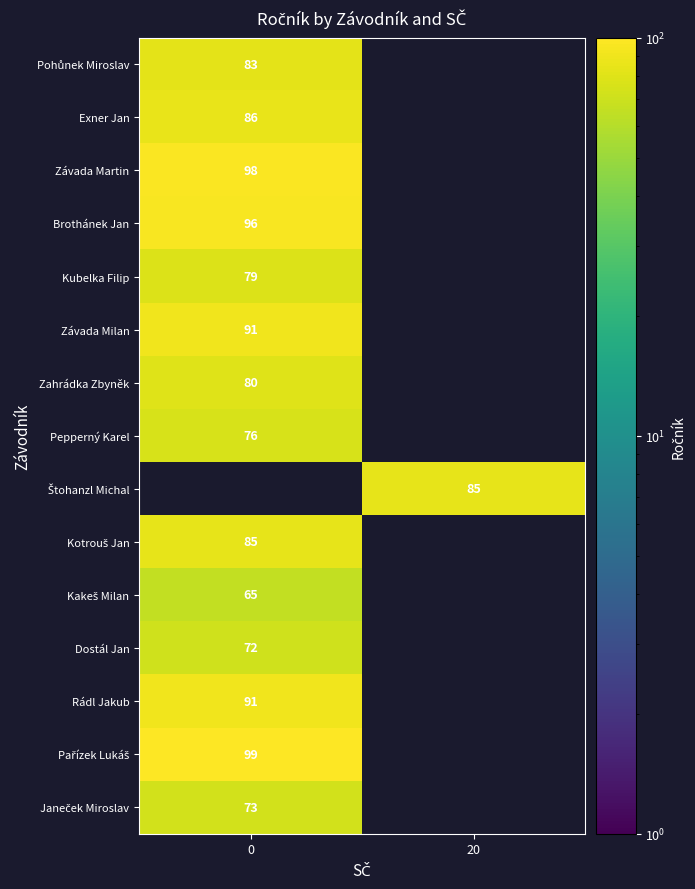

What is the smallest value displayed?

65.0